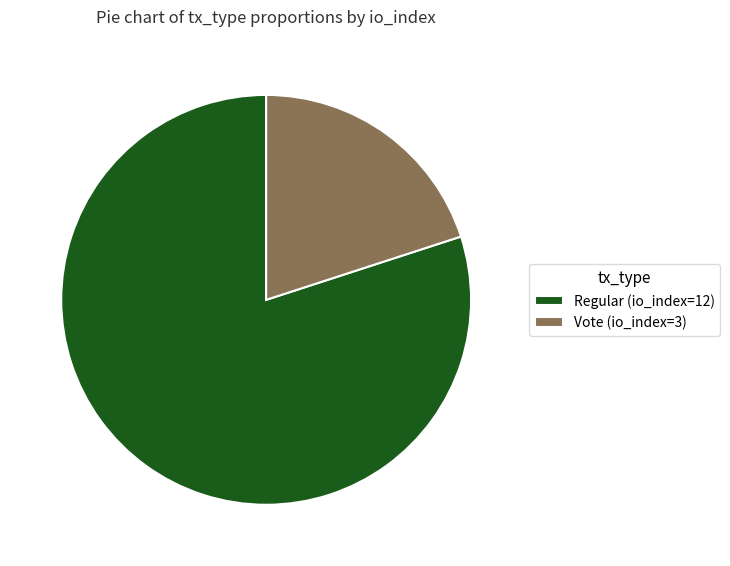

Which has a higher value, Regular (io_index=12) or Vote (io_index=3)?

Regular (io_index=12)